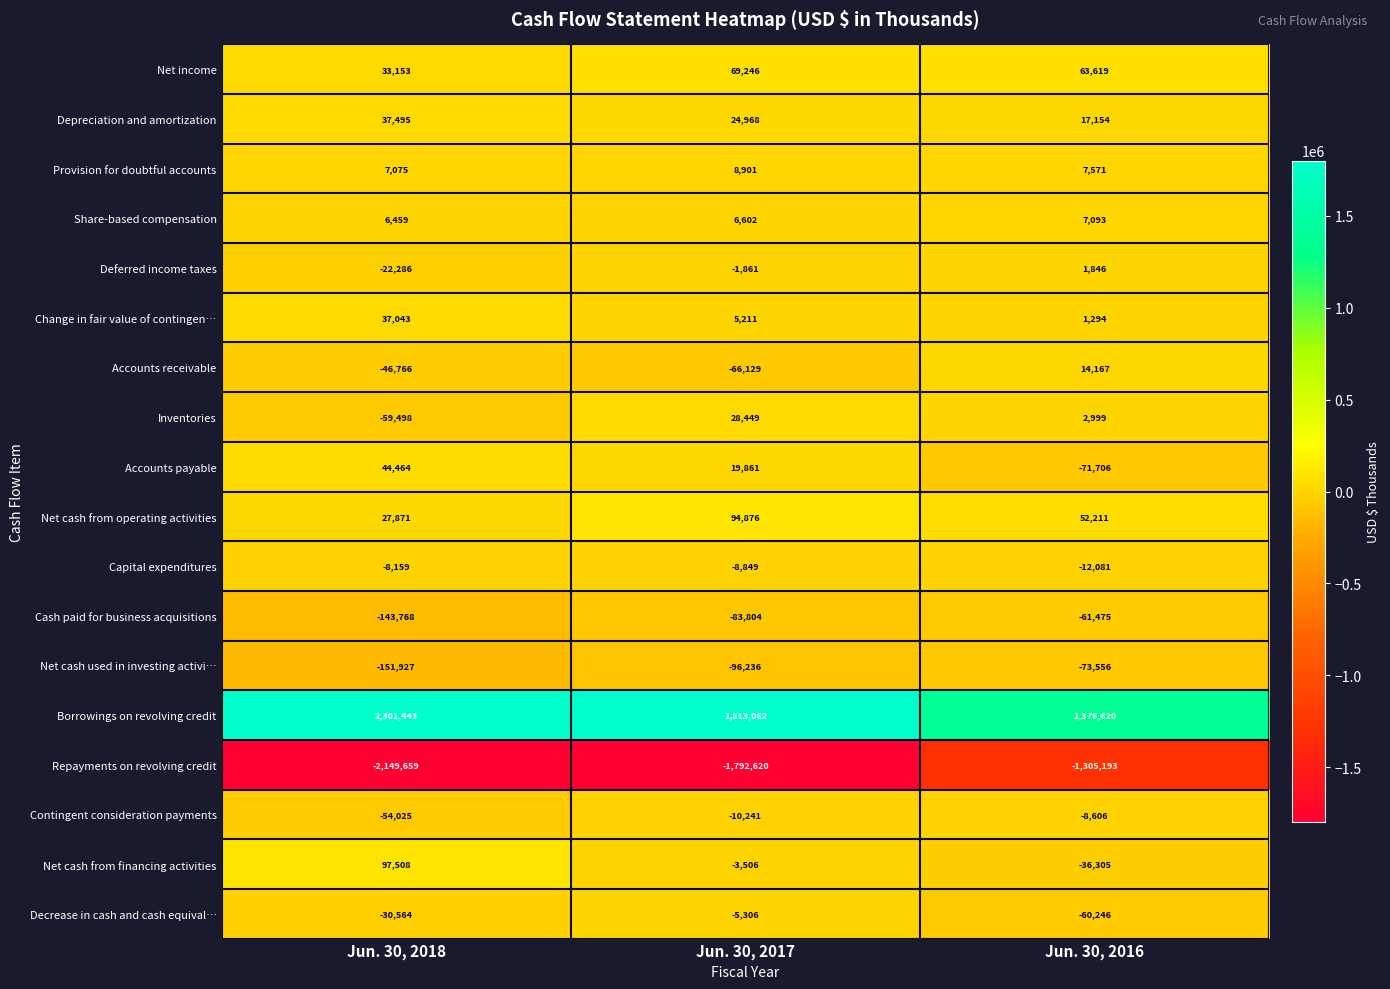

At which category is the sum across all series the highest?

Jun. 30, 2017